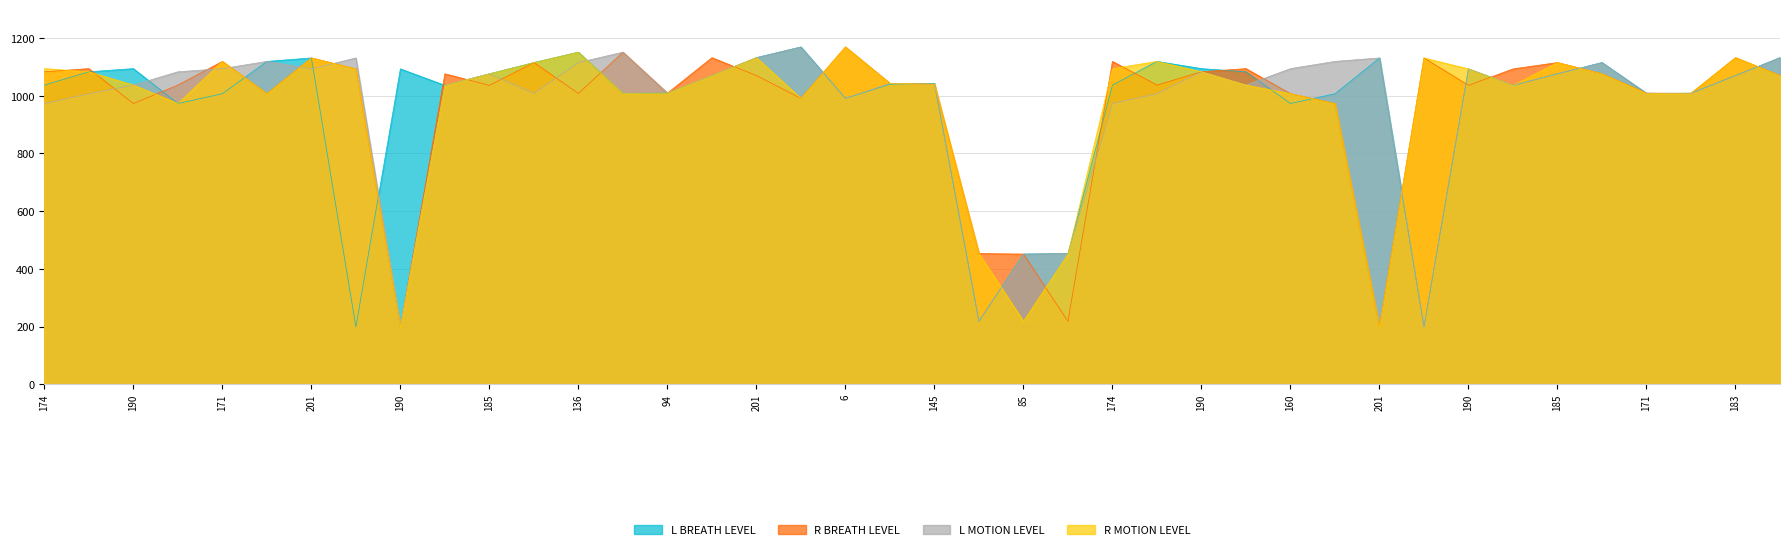

Which series has the largest total across all categories?

L BREATH LEVEL